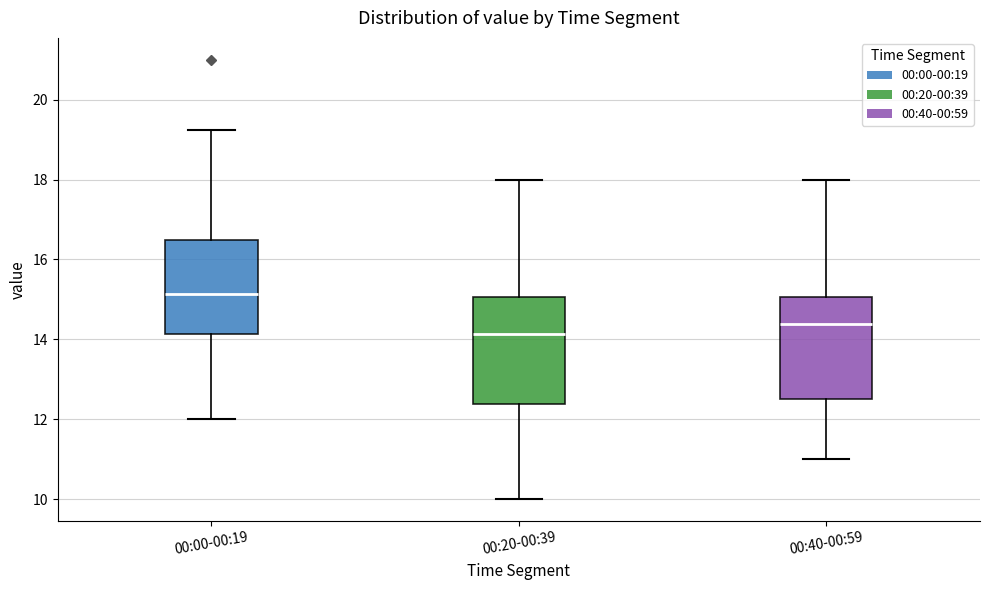

Where does the lower whisker of the box for 00:40-00:59 end on the y-axis? The values are not printed on the chart, so give them approximately, as read against the axis.

11.0